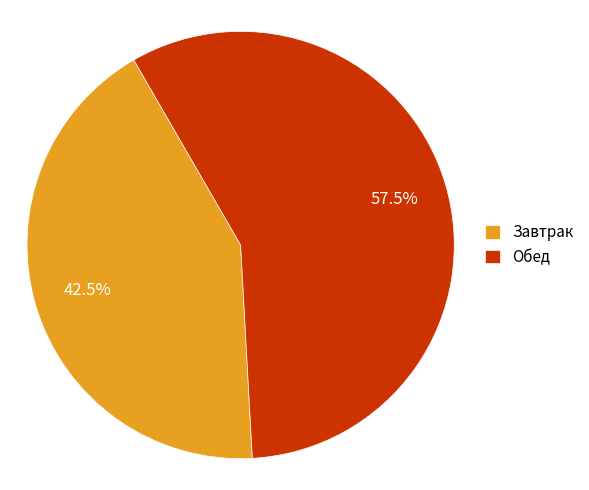

What is the largest slice in the pie chart?

Обед